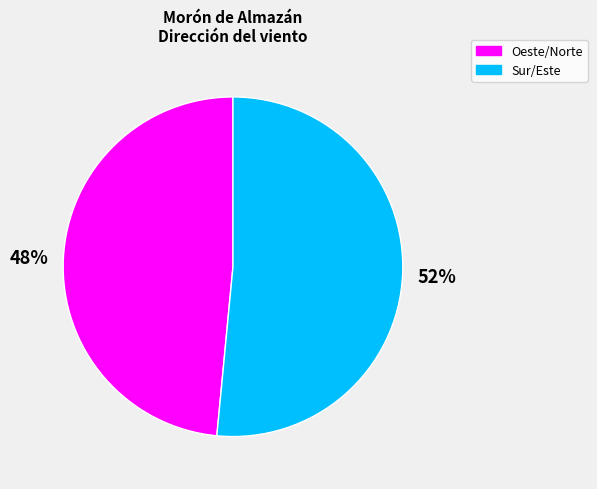

Rank the categories by value from highest to lowest.

Sur/Este, Oeste/Norte